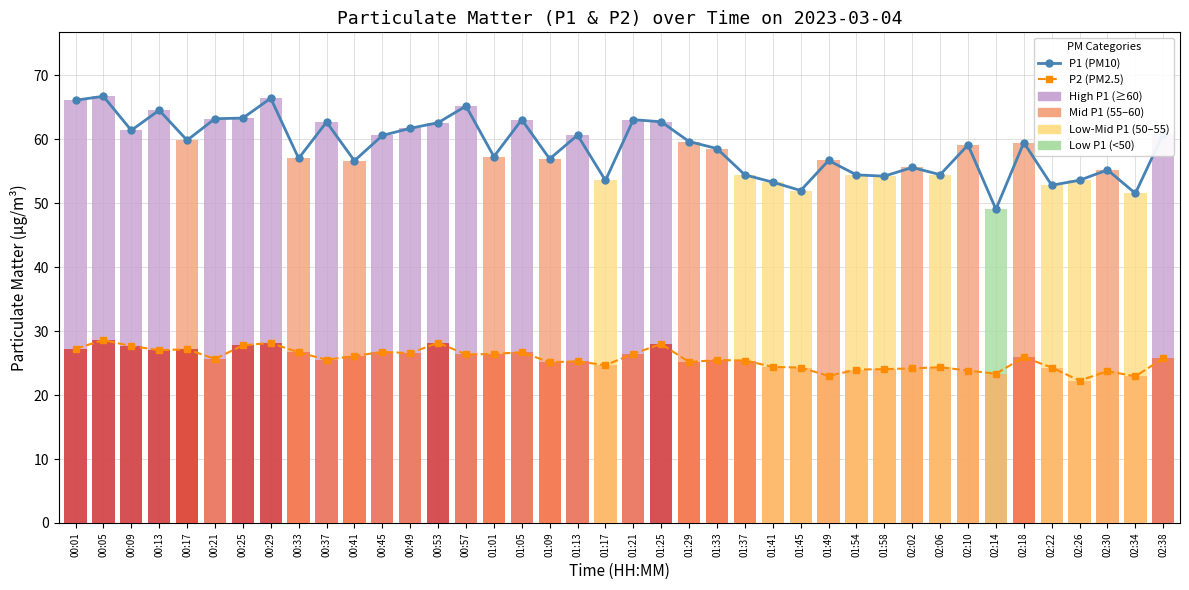

What is the sum of all P2 (PM2.5) values?

1024.3